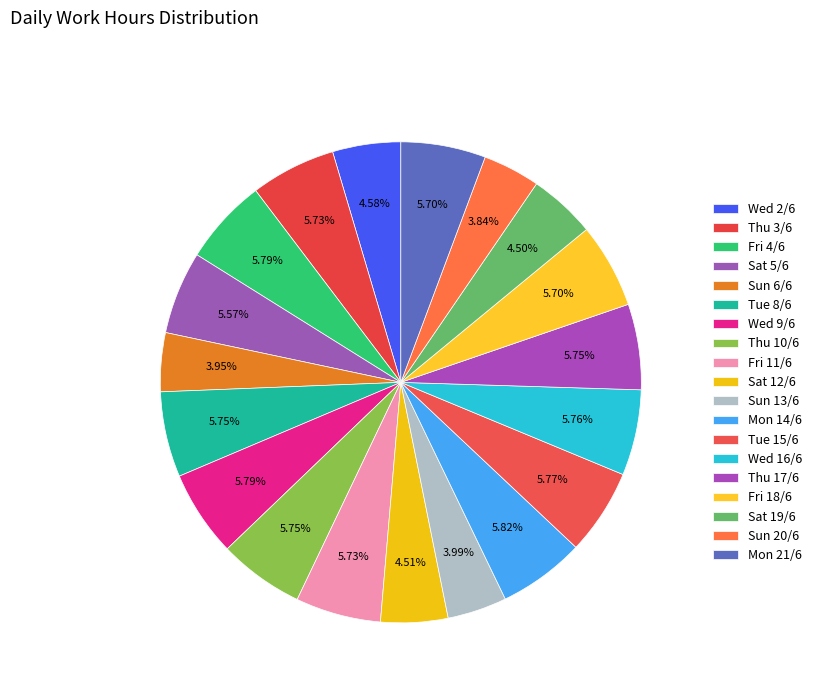

Is there any slice that represents more than half of the pie?

No